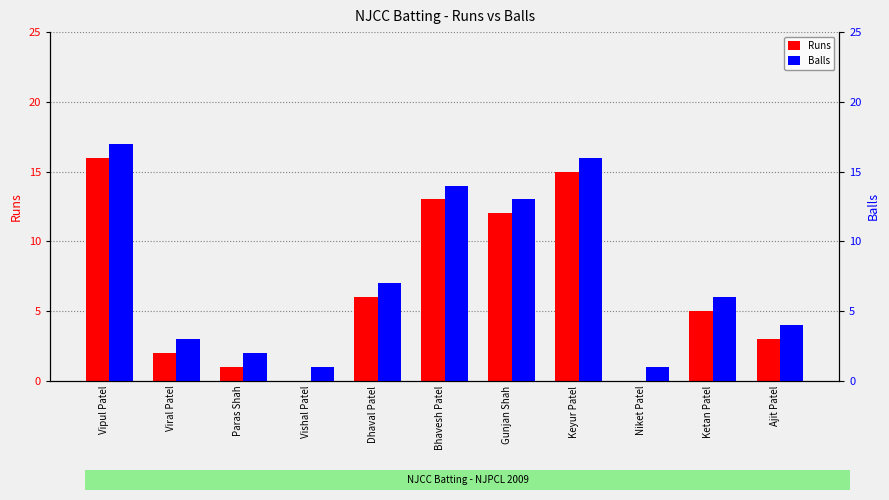

What is the difference between the maximum and minimum values in the Runs series?

16